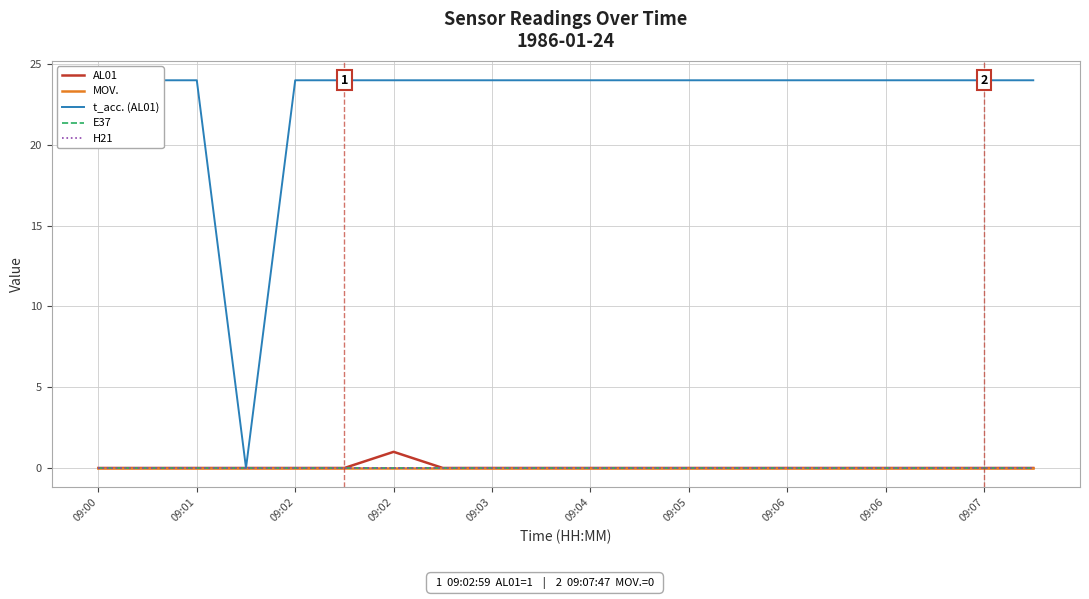

Rank the series at 09:01 from highest to lowest value.

t_acc. (AL01), AL01, MOV., E37, H21